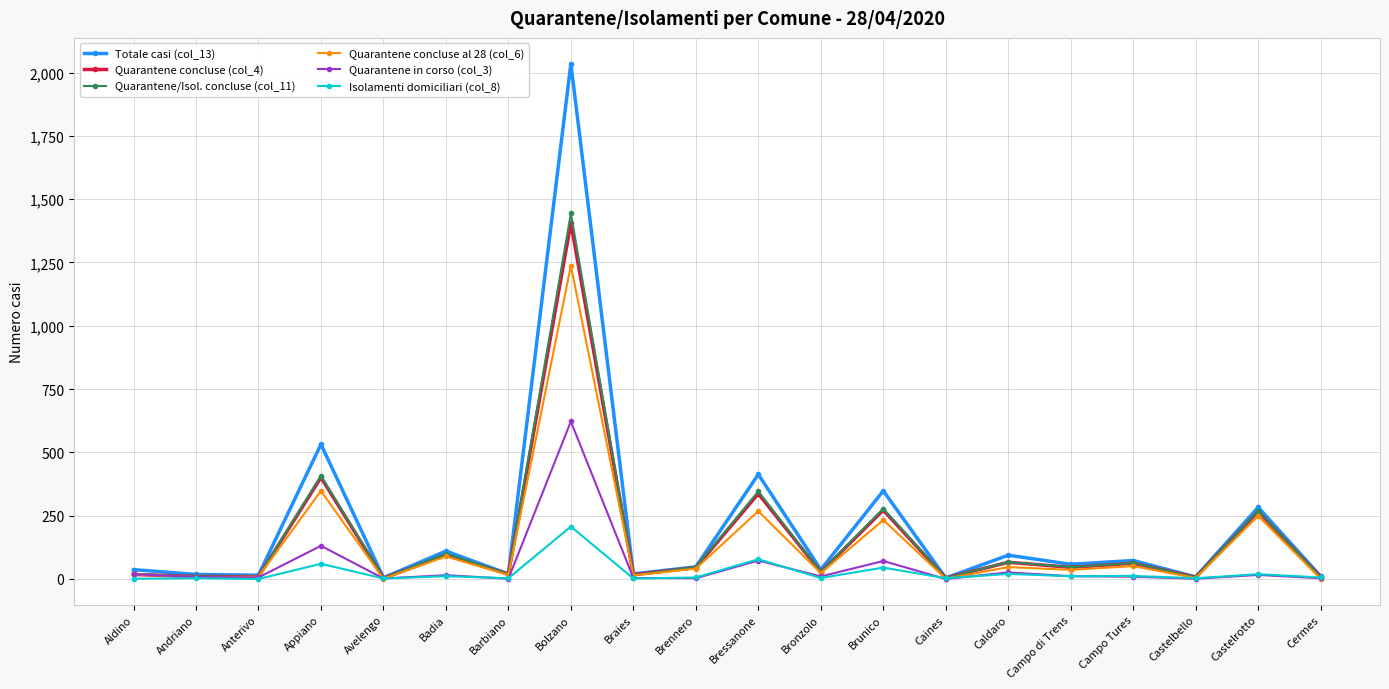

What is the sum of all Isolamenti domiciliari (col_8) values?

496